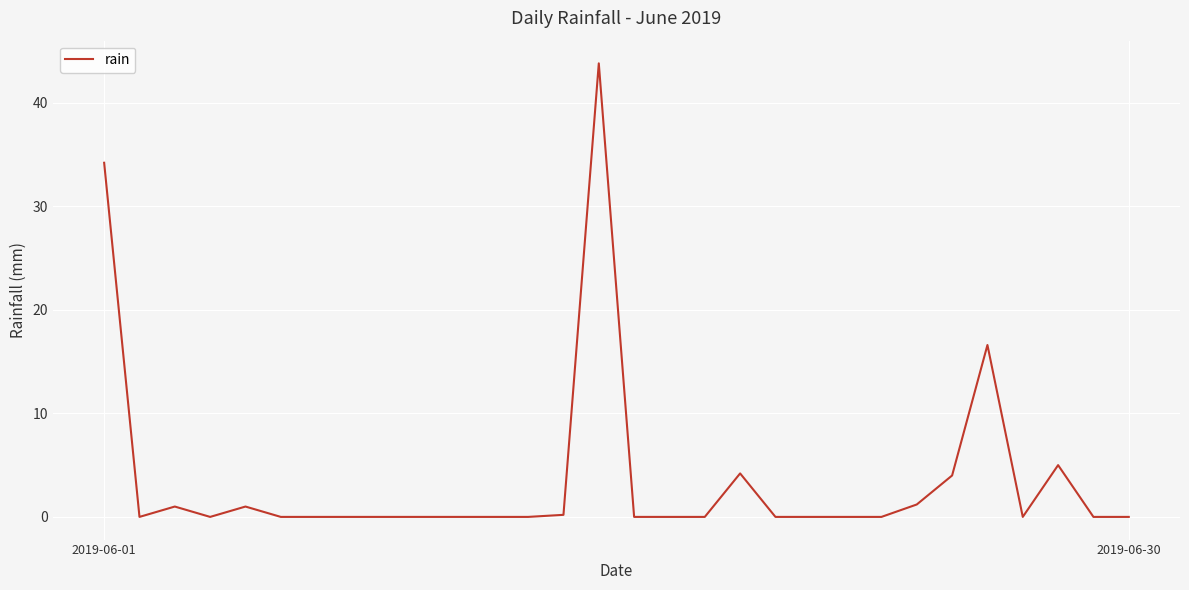

What is the maximum value shown in the chart?

43.8